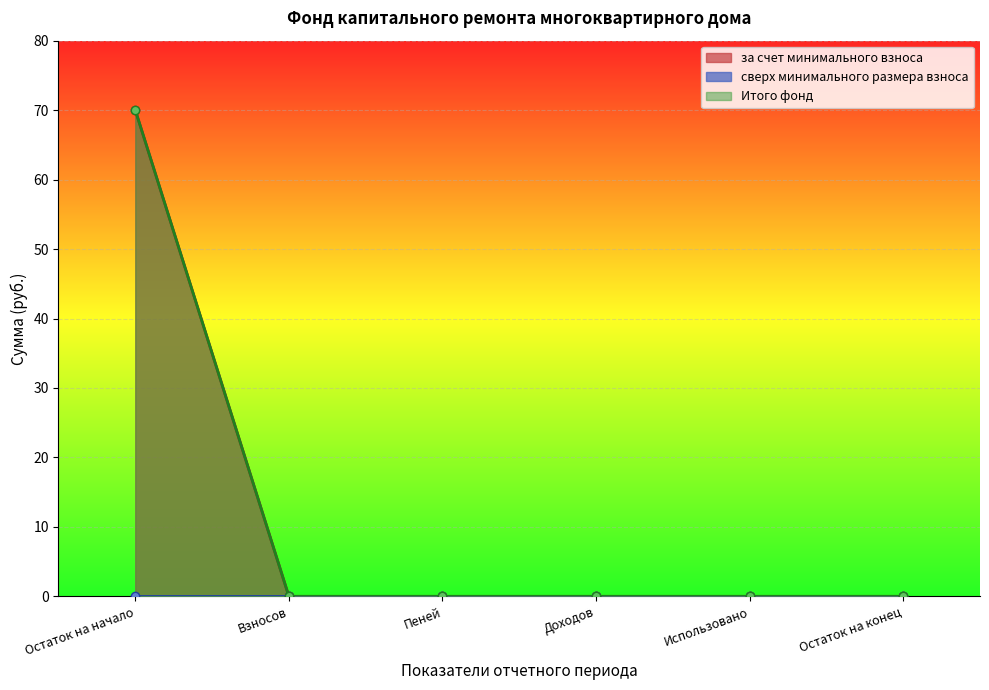

Which series has the largest total across all categories?

за счет минимального взноса